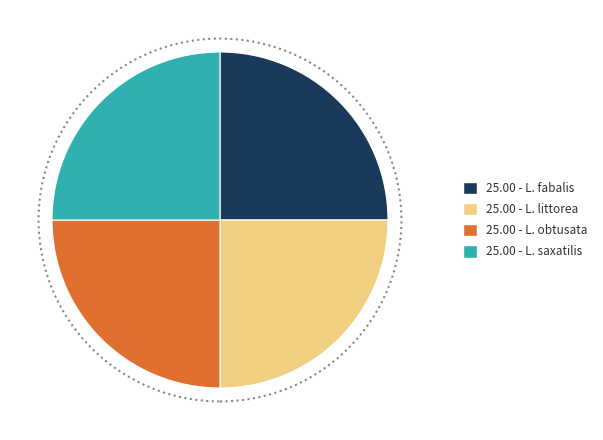

How many segments does this pie chart have?

4